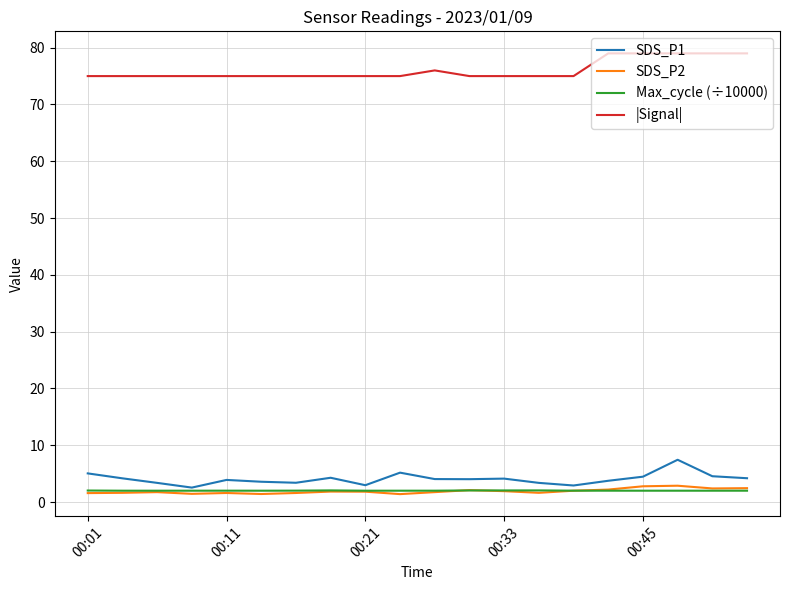

Is this an area chart (filled region under the line)?

No